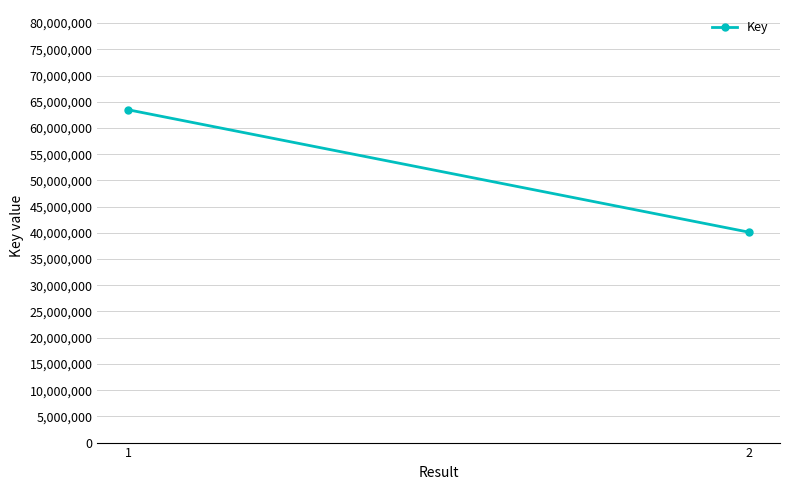

What is the greatest value displayed?

63458426